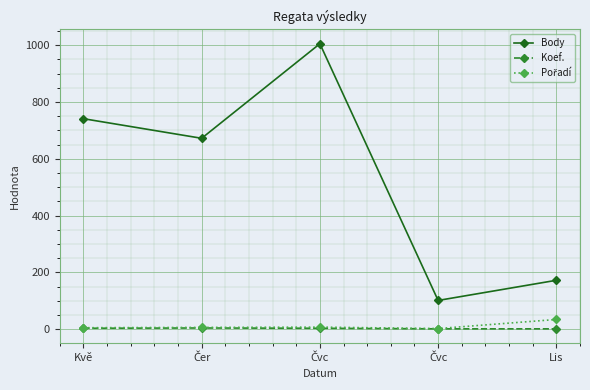

Rank the series by their maximum value, from lowest to highest.

Koef., Pořadí, Body